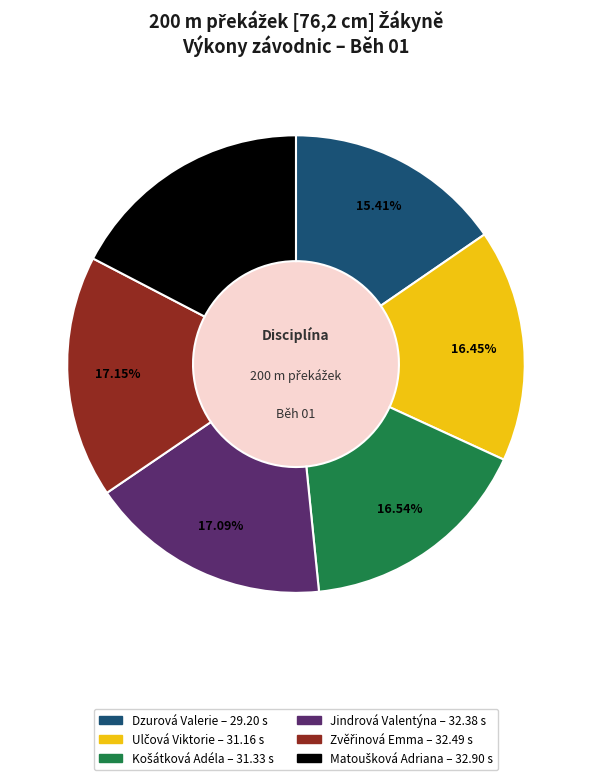

Which category has the smallest portion of the pie?

Dzurová Valerie